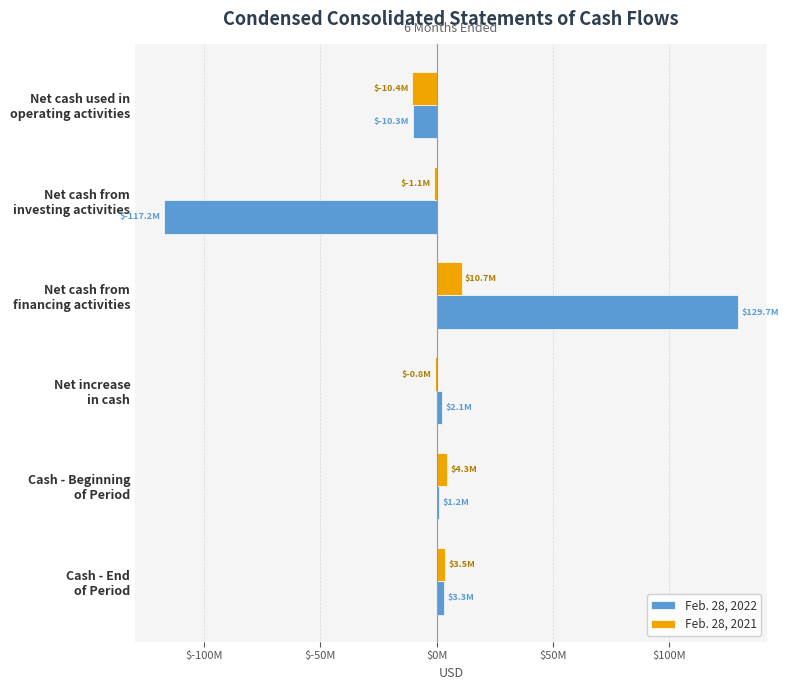

What are all the series names shown in the legend?

Feb. 28, 2022, Feb. 28, 2021